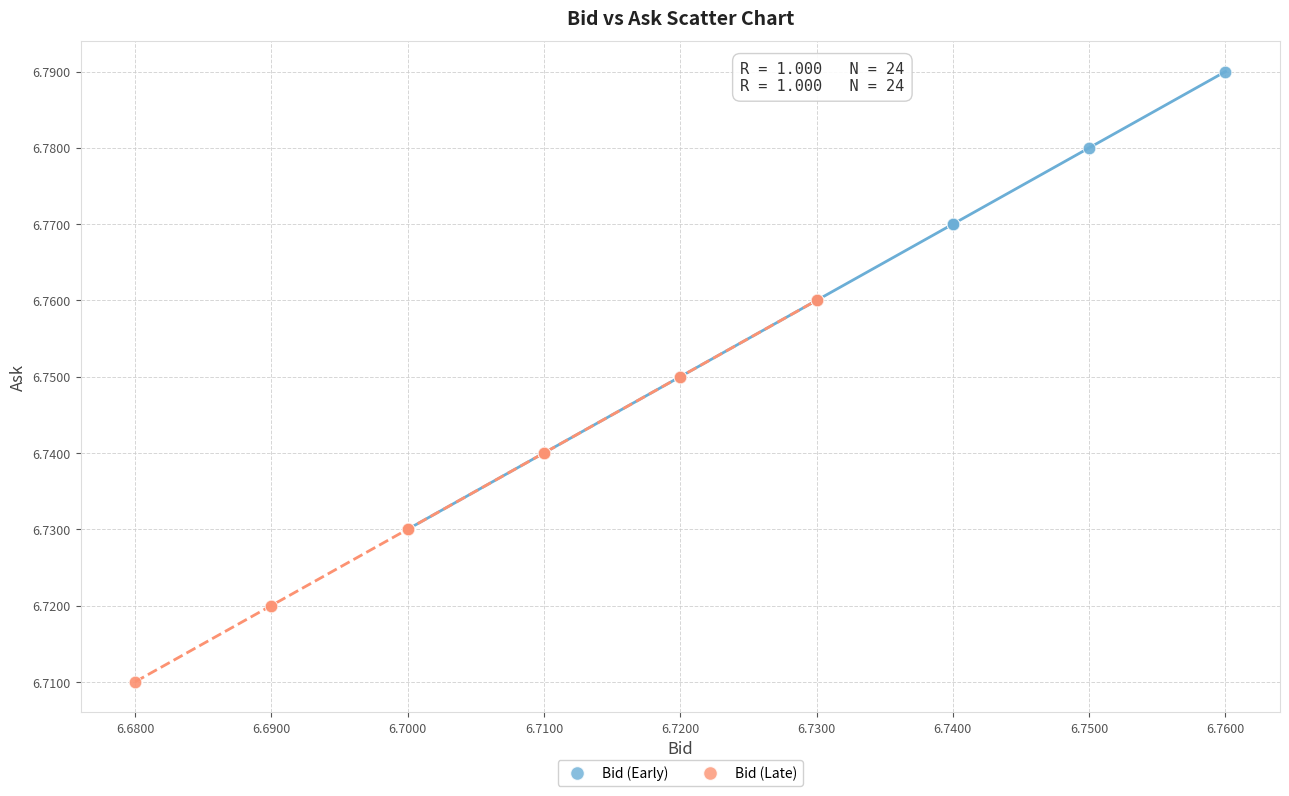

What are all the series names shown in the legend?

Bid (Early), Bid (Late)